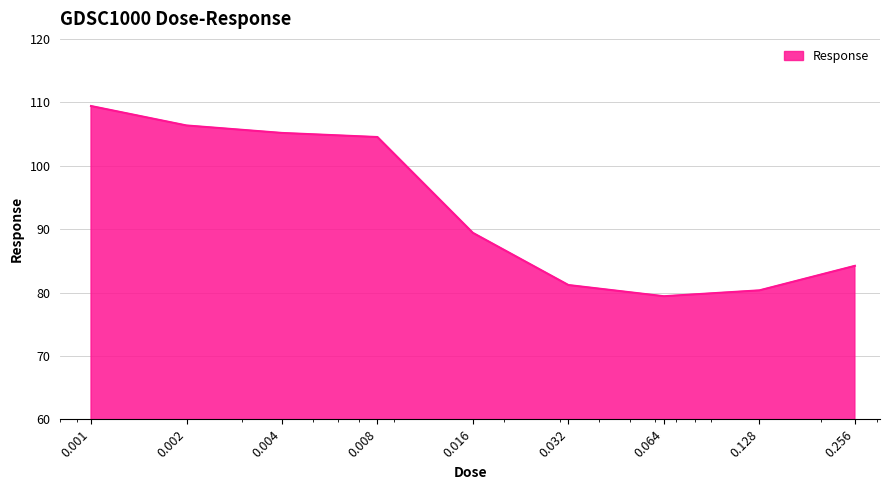

What is the difference between the second highest and second lowest values?

26.0